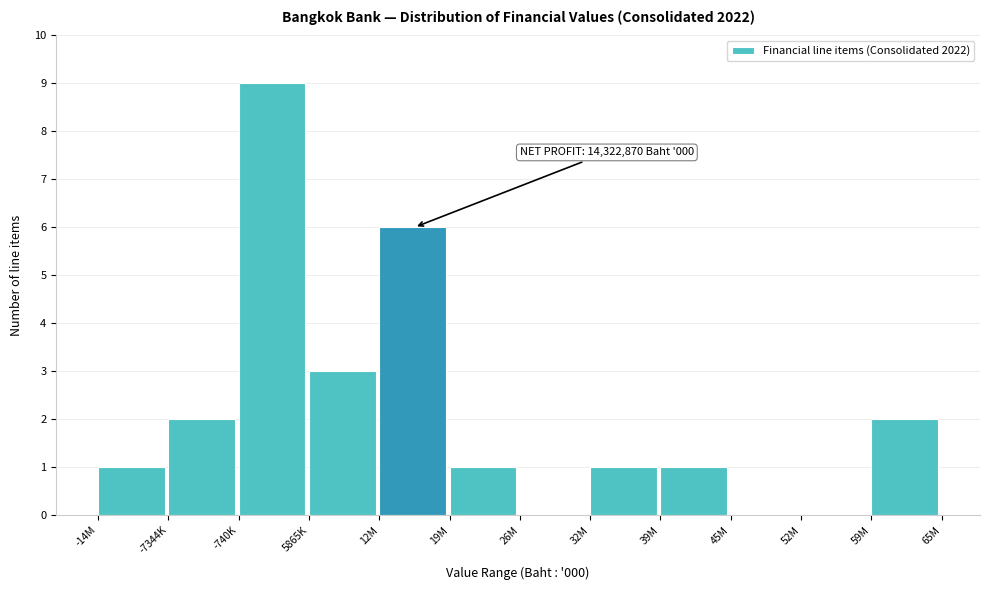

Reading left to right, list all the values displayed in this chart.

-14M=1	-7344K=2	-740K=9	5865K=3	12M=6	19M=1	26M=0	32M=1	39M=1	45M=0	52M=0	59M=2